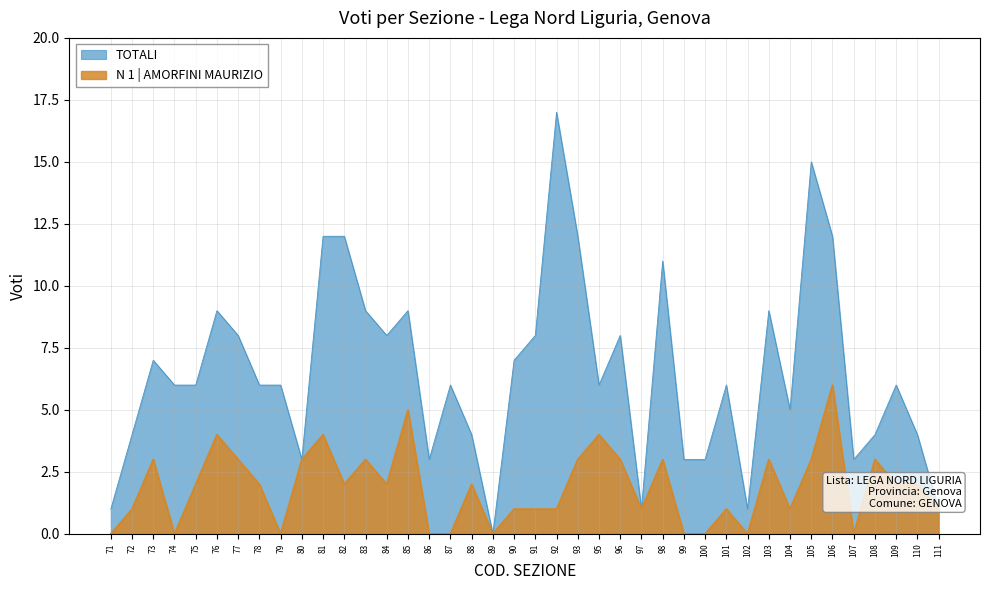

What is the difference between the maximum and minimum values in the N 1 | AMORFINI MAURIZIO series?

6